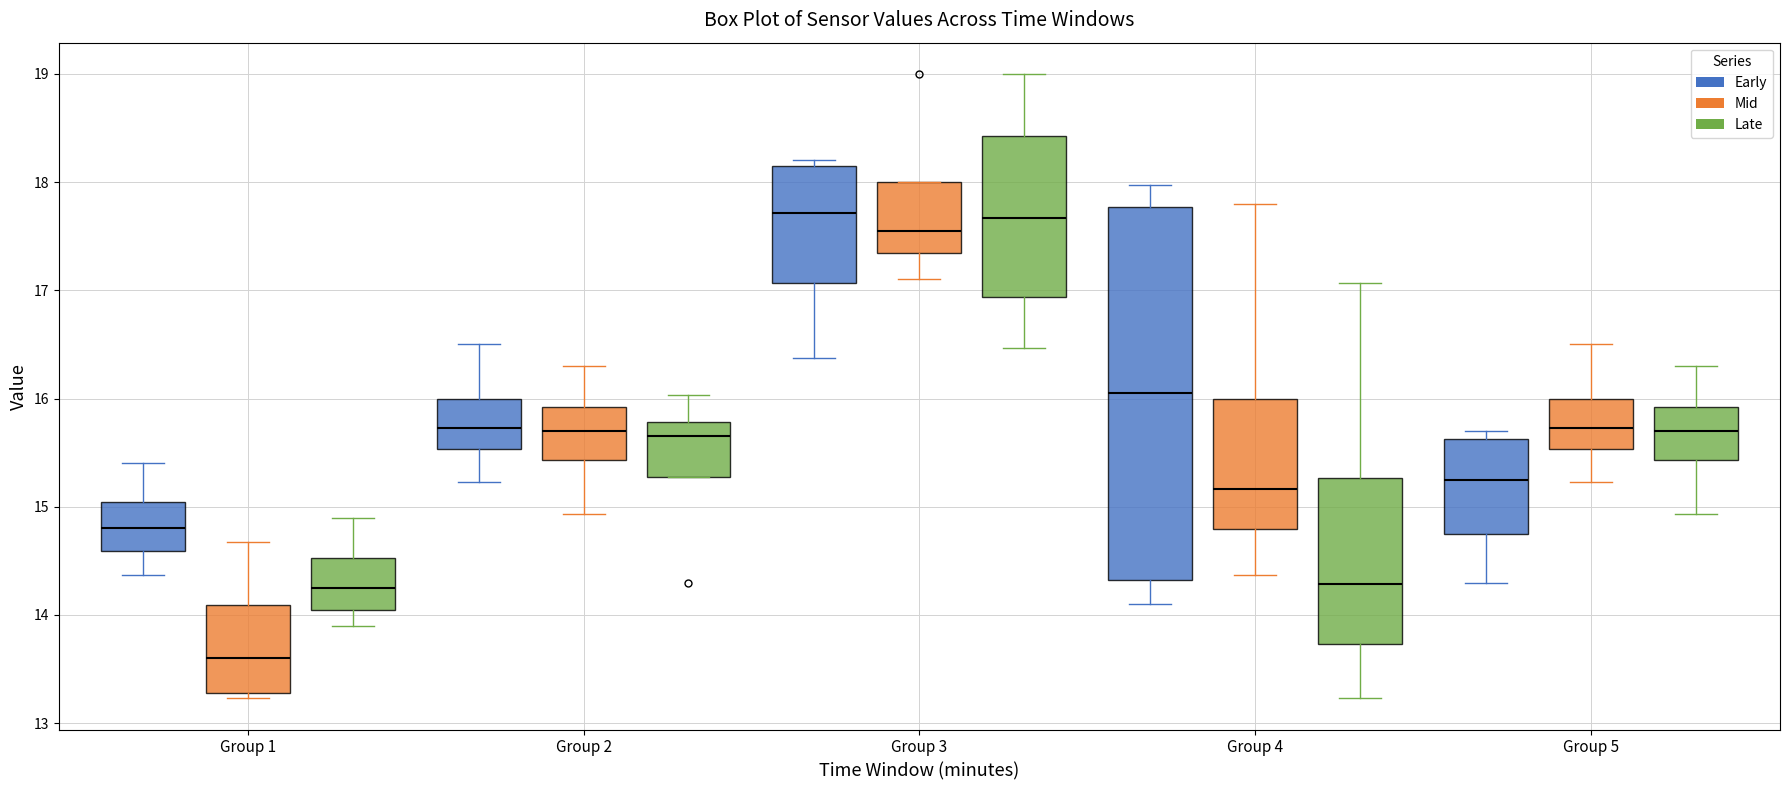

Reading left to right, read every box against the y-axis: the position of its median line, the range the box covers, and the ends of its whiskers. The values are not printed on the chart, so give them approximately, as read against the axis.

Group 1 (Early): median 14.8, box 14.6 to 15.0, whiskers 14.4 to 15.4
Group 1 (Mid): median 13.6, box 13.3 to 14.1, whiskers 13.2 to 14.7
Group 1 (Late): median 14.3, box 14.1 to 14.5, whiskers 13.9 to 14.9
Group 2 (Early): median 15.7, box 15.5 to 16.0, whiskers 15.2 to 16.5
Group 2 (Mid): median 15.7, box 15.4 to 15.9, whiskers 14.9 to 16.3
Group 2 (Late): median 15.7, box 15.3 to 15.8, whiskers 15.3 to 16.0
Group 3 (Early): median 17.7, box 17.1 to 18.1, whiskers 16.4 to 18.2
Group 3 (Mid): median 17.6, box 17.3 to 18.0, whiskers 17.1 to 18.0
Group 3 (Late): median 17.7, box 16.9 to 18.4, whiskers 16.5 to 19.0
Group 4 (Early): median 16.1, box 14.3 to 17.8, whiskers 14.1 to 18.0
Group 4 (Mid): median 15.2, box 14.8 to 16.0, whiskers 14.4 to 17.8
Group 4 (Late): median 14.3, box 13.7 to 15.3, whiskers 13.2 to 17.1
Group 5 (Early): median 15.3, box 14.8 to 15.6, whiskers 14.3 to 15.7
Group 5 (Mid): median 15.7, box 15.5 to 16.0, whiskers 15.2 to 16.5
Group 5 (Late): median 15.7, box 15.4 to 15.9, whiskers 14.9 to 16.3